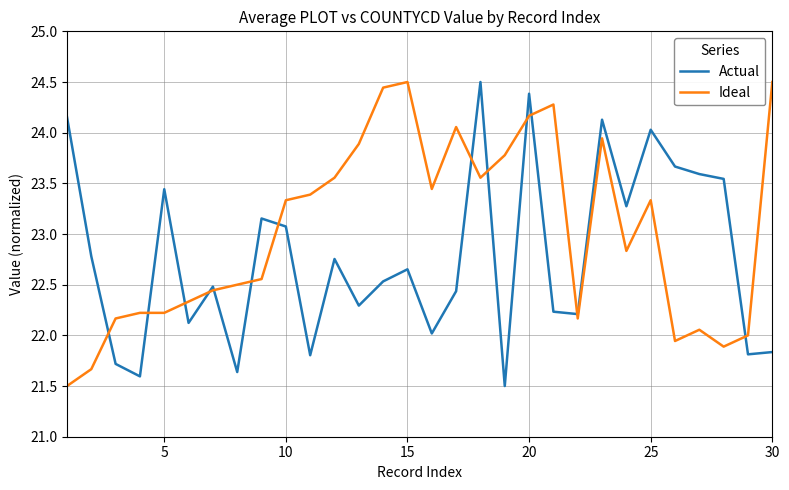

List the series in order of their overall mean, lowest first.

Actual, Ideal